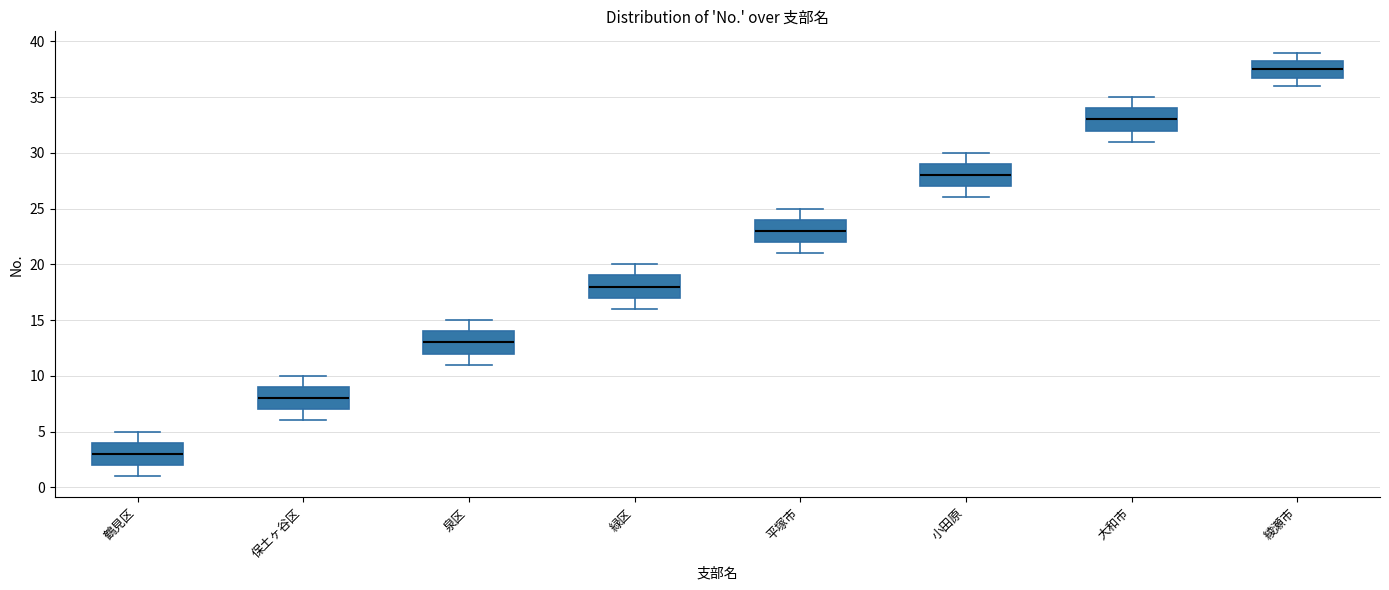

Where is the upper edge of the box for 緑区 on the y-axis? The values are not printed on the chart, so give them approximately, as read against the axis.

19.0